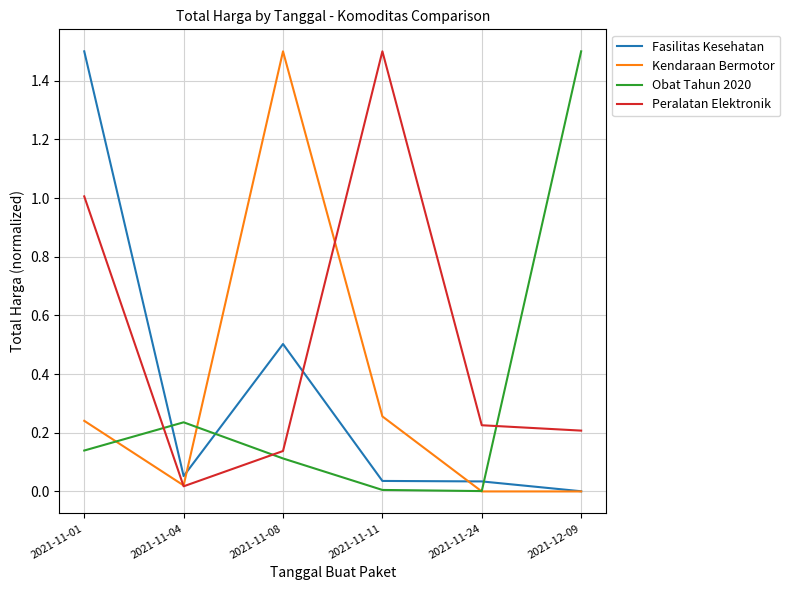

What is the sum of all Obat Tahun 2020 values?

2.0